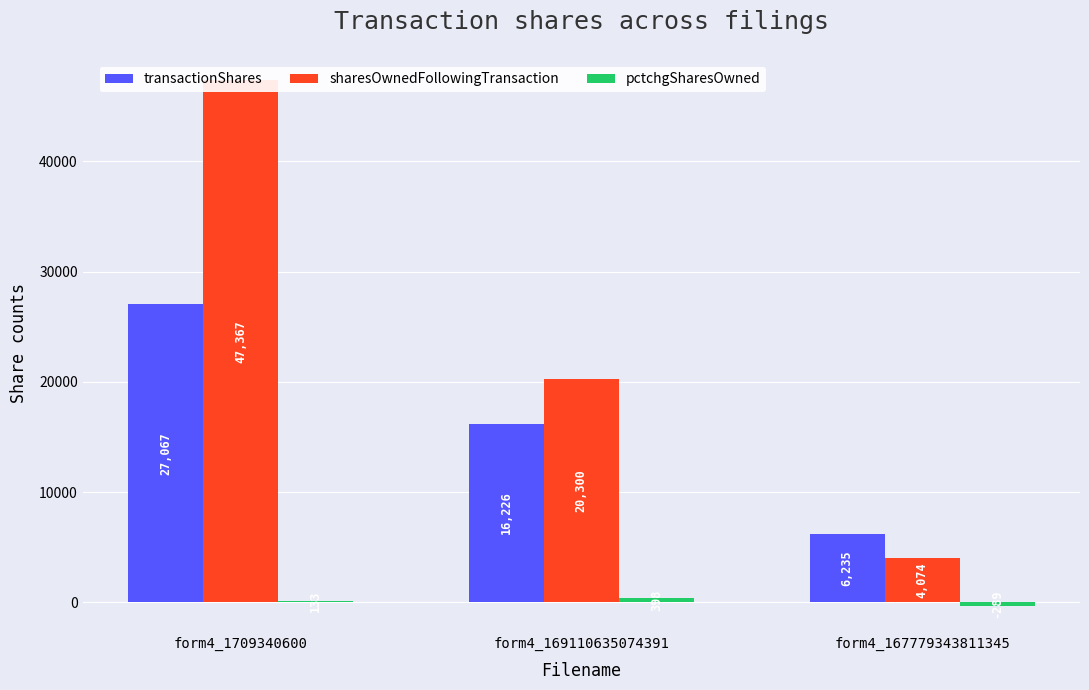

The value of pctchgSharesOwned at form4_1709340600 is 215. True or false?

False